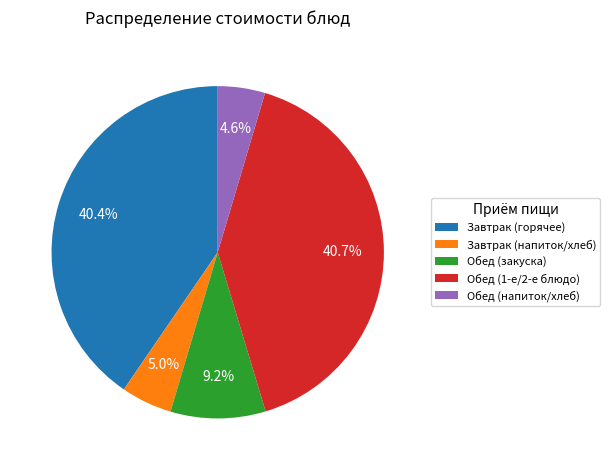

Does Обед (напиток/хлеб) represent more than half of the total?

No